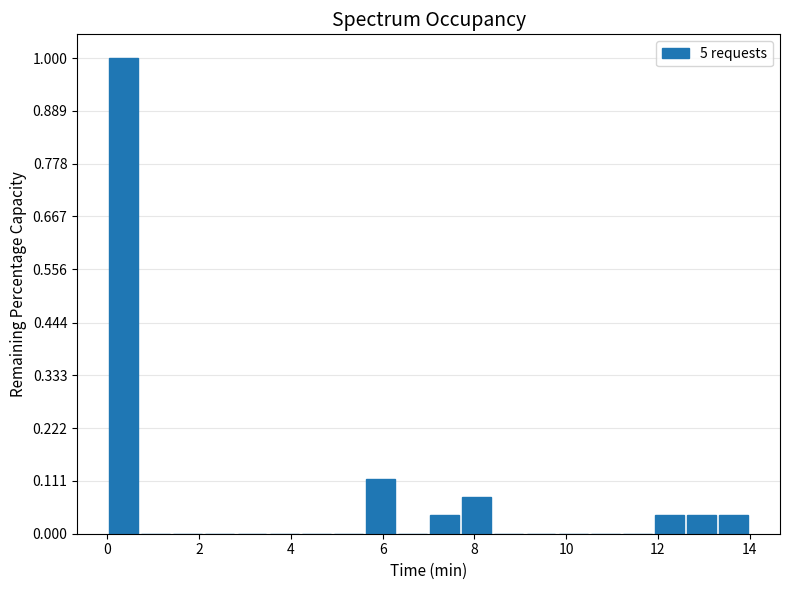

Around what value on the x-axis is the tallest bar? Give the approximate position of its centre, as read against the axis.

0.4